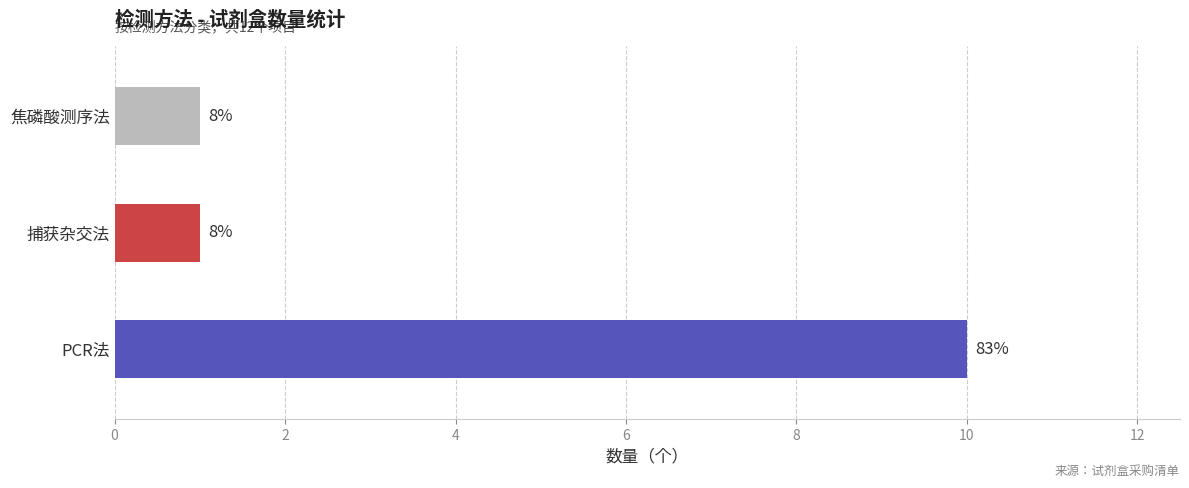

How many bars are there in total?

3